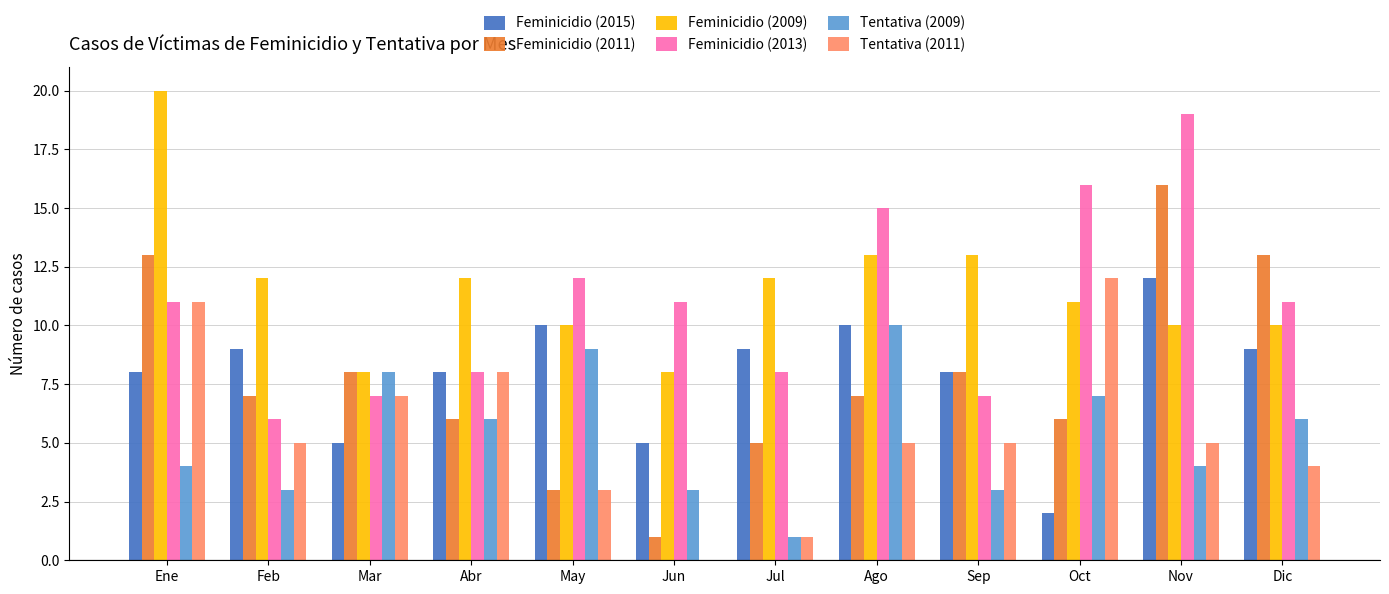

Reading left to right, list all the values displayed in this chart.

Feminicidio (2015): 8	9	5	8	10	5	9	10	8	2	12	9
Feminicidio (2011): 13	7	8	6	3	1	5	7	8	6	16	13
Feminicidio (2009): 20	12	8	12	10	8	12	13	13	11	10	10
Feminicidio (2013): 11	6	7	8	12	11	8	15	7	16	19	11
Tentativa (2009): 4	3	8	6	9	3	1	10	3	7	4	6
Tentativa (2011): 11	5	7	8	3	0	1	5	5	12	5	4